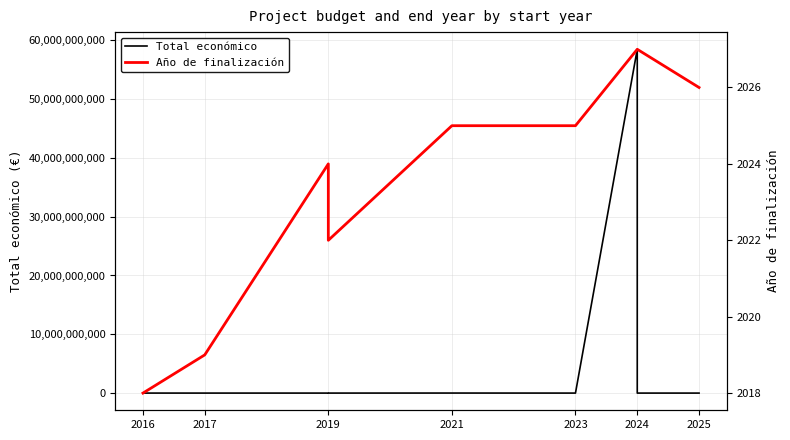

Is this an area chart (filled region under the line)?

No